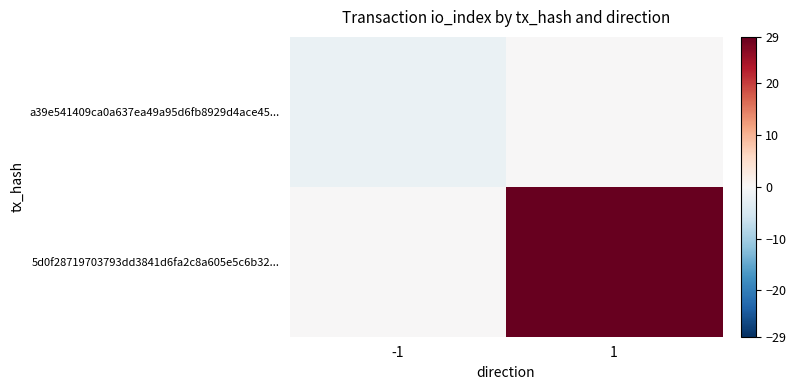

The value of a39e541409ca0a637ea49a95d6fb8929d4ace45... at 1 is 0. True or false?

True